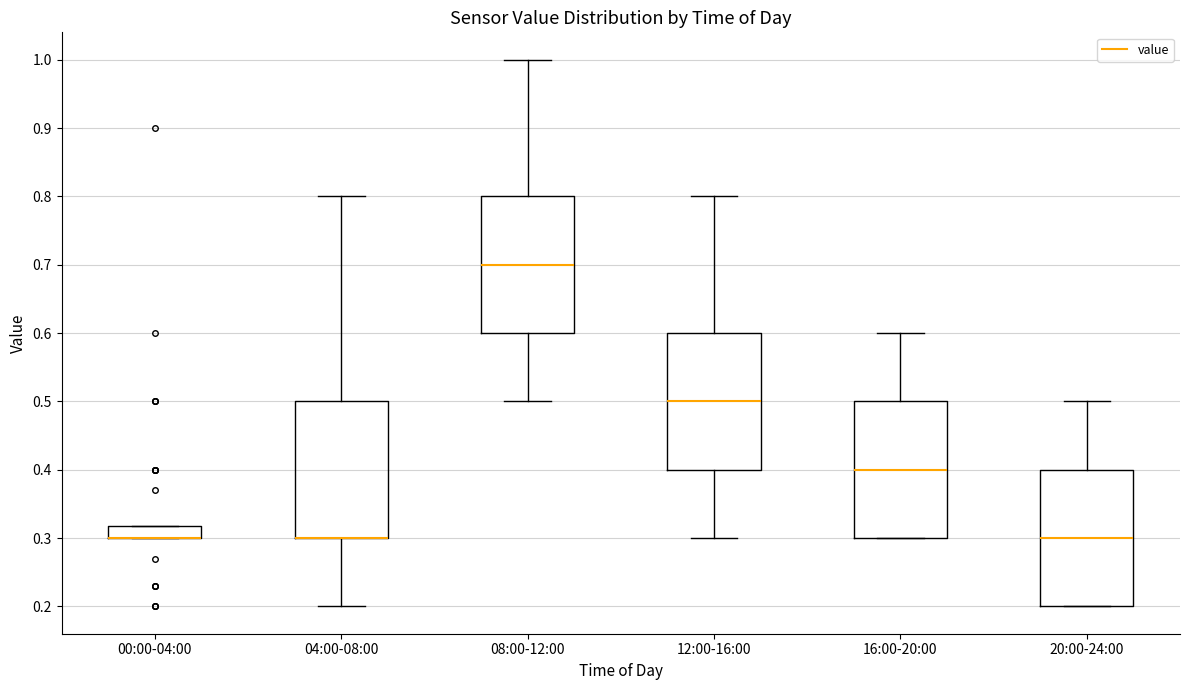

Reading left to right, transcribe this box plot: for each box, give where its median line is, the range the box spans, and where its two whiskers end, as read against the y-axis. The values are not printed on the chart, so give them approximately, as read against the axis.

00:00-04:00: median 0.30 (drawn on the box's lower edge), box 0.30 to 0.32, whiskers 0.30 to 0.32
04:00-08:00: median 0.30 (drawn on the box's lower edge), box 0.30 to 0.50, whiskers 0.20 to 0.80
08:00-12:00: median 0.70, box 0.60 to 0.80, whiskers 0.50 to 1.00
12:00-16:00: median 0.50, box 0.40 to 0.60, whiskers 0.30 to 0.80
16:00-20:00: median 0.40, box 0.30 to 0.50, whiskers 0.30 to 0.60
20:00-24:00: median 0.30, box 0.20 to 0.40, whiskers 0.20 to 0.50